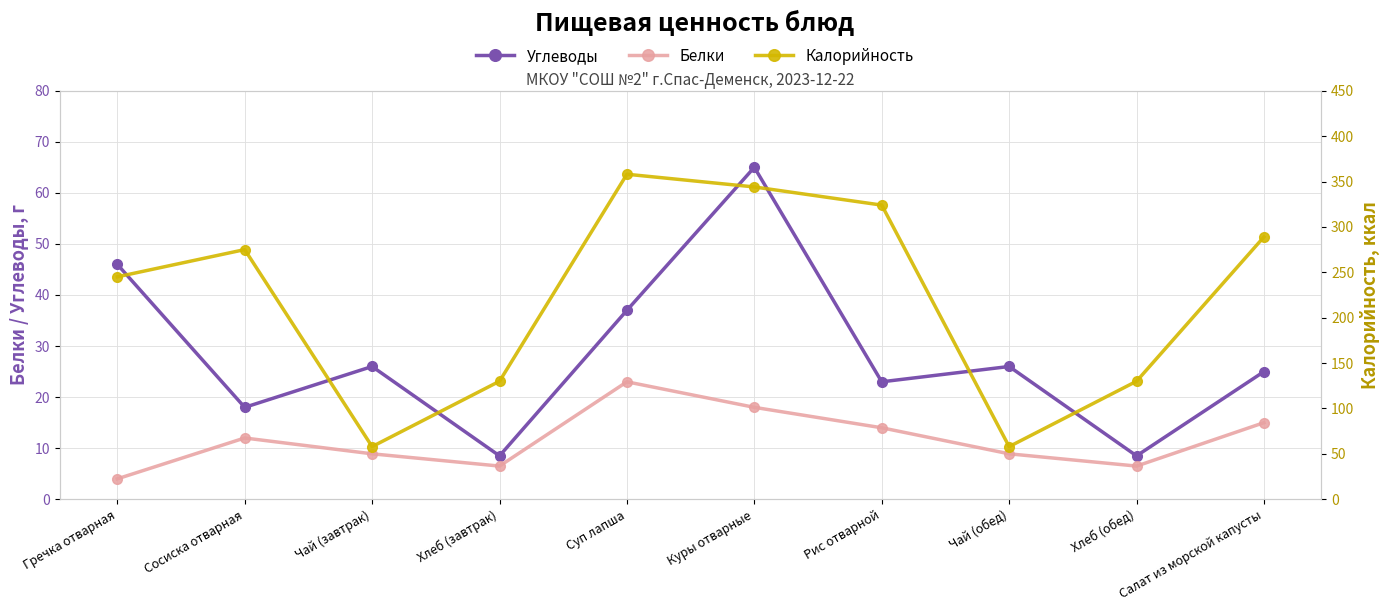

At Чай (обед), list the series in order from smallest to largest.

Белки, Углеводы, Калорийность